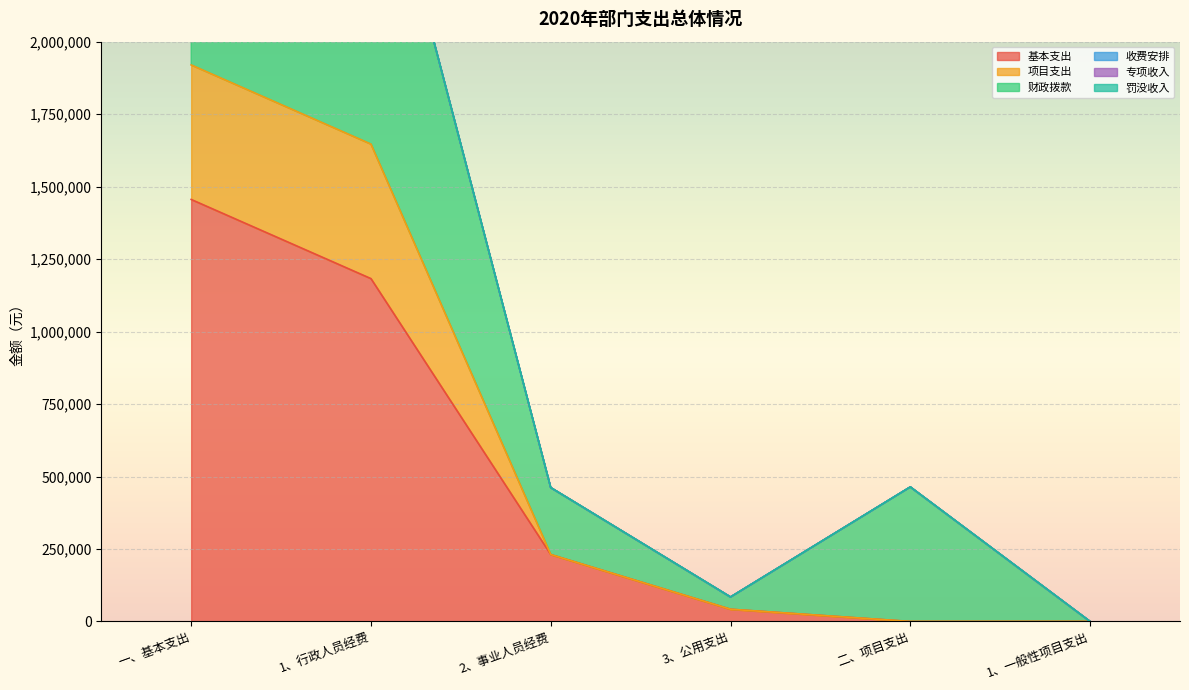

What is the highest value of the 基本支出 series?

1455725.4